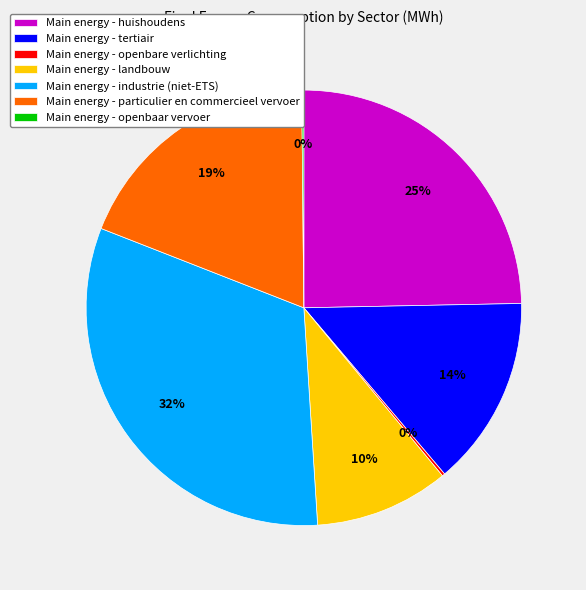

Do Main energy - particulier en commercieel vervoer and Main energy - tertiair together represent more than half of the pie?

No